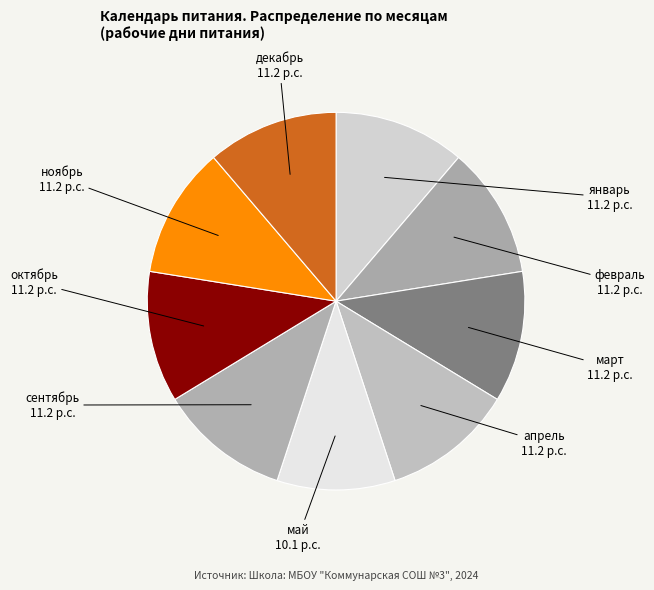

Approximately how many times larger is the value at декабрь compared to май?

1.1